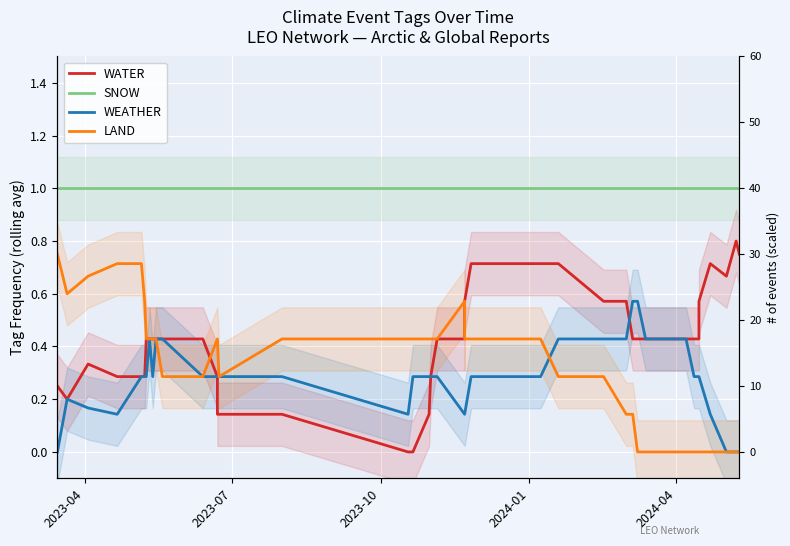

At how many categories does at least one series exceed 0?

40